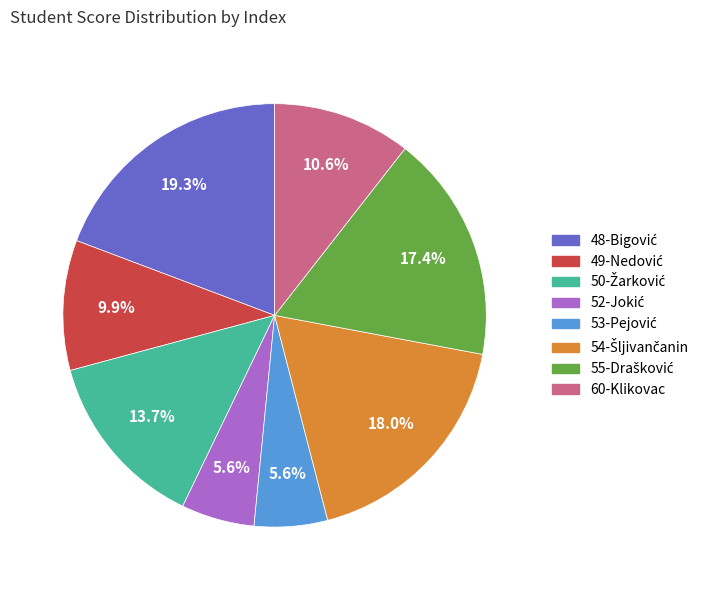

How many slices are in this pie chart?

8